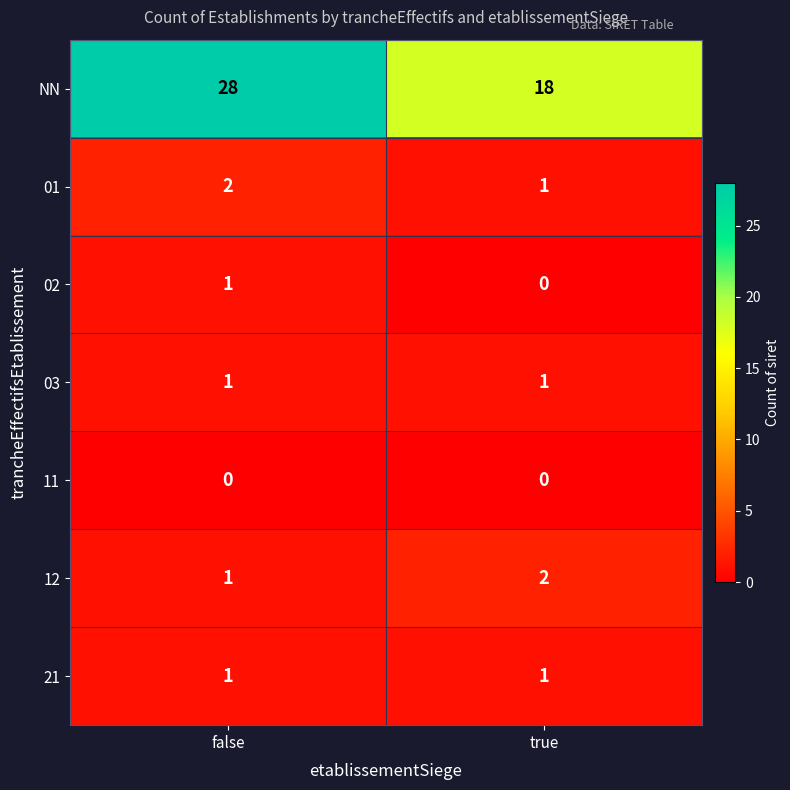

What is the spread (max minus min) of values at true?

18